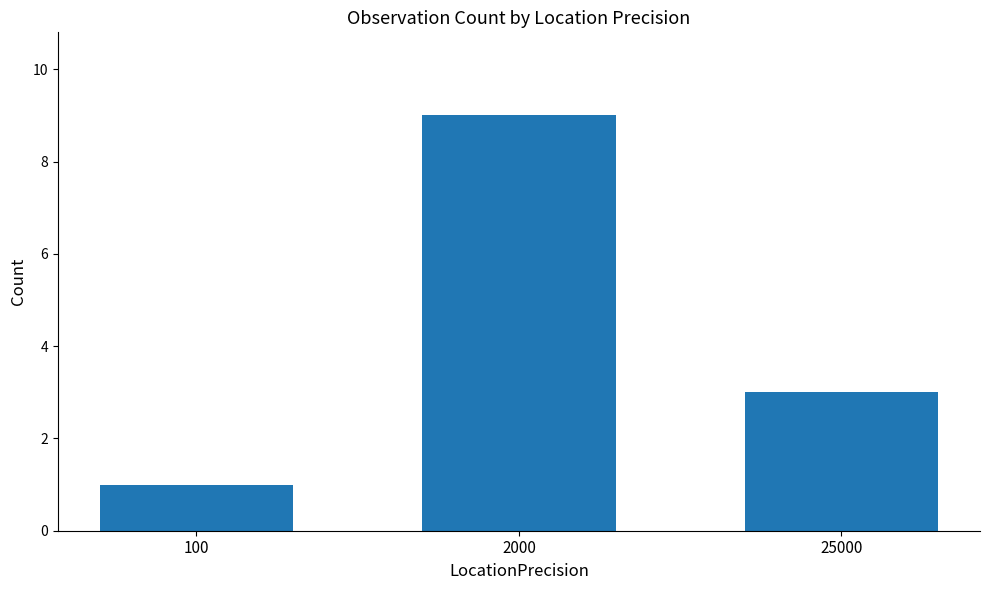

How many categories are shown in the chart?

3